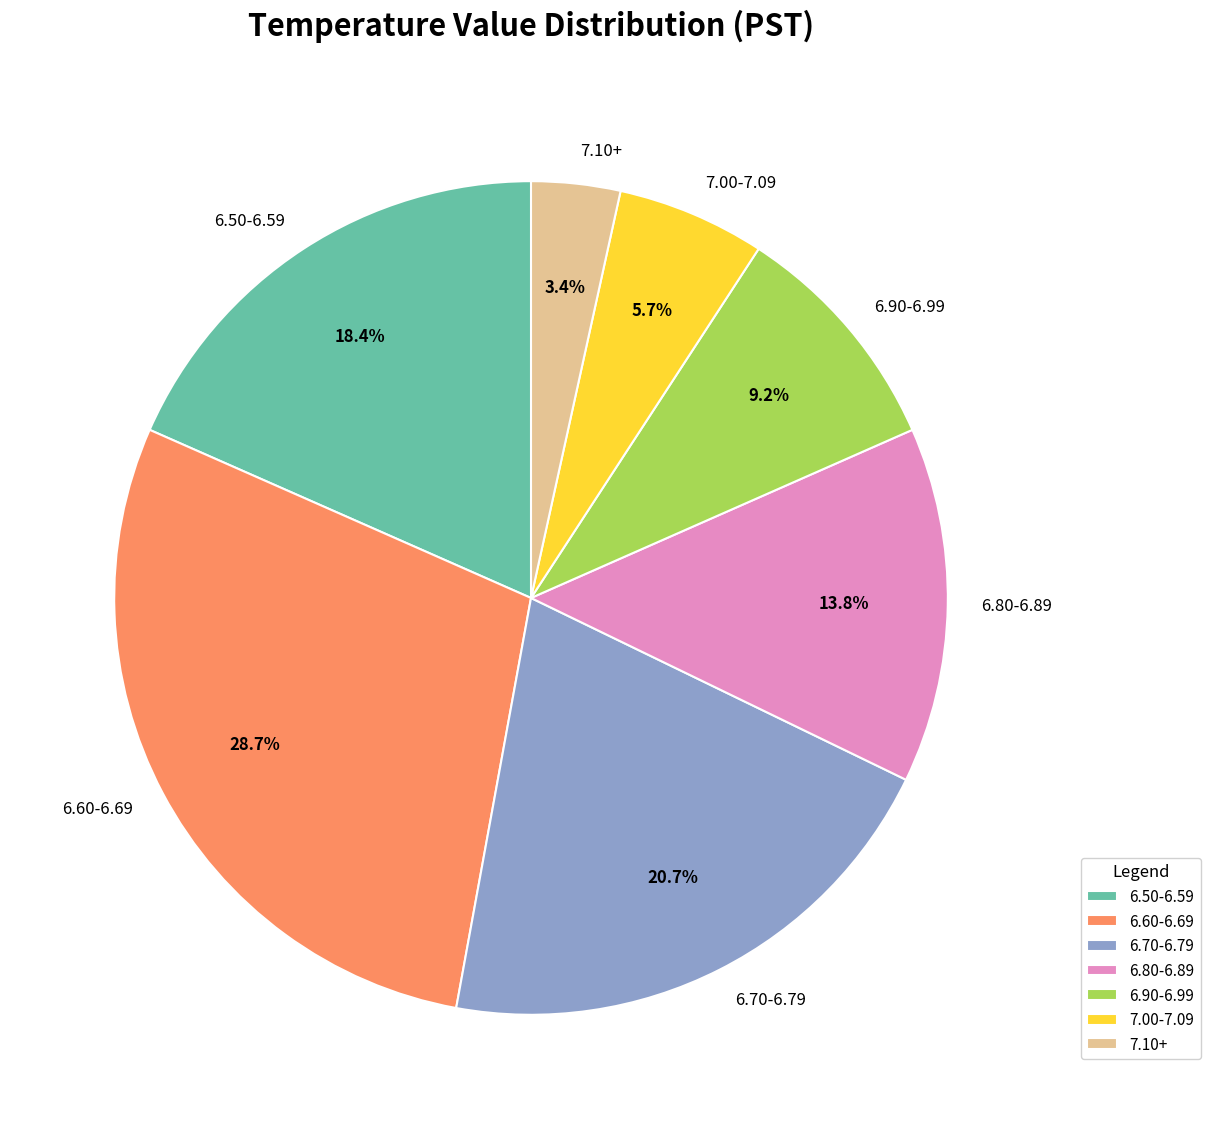

Does 7.00-7.09 represent more than half of the total?

No